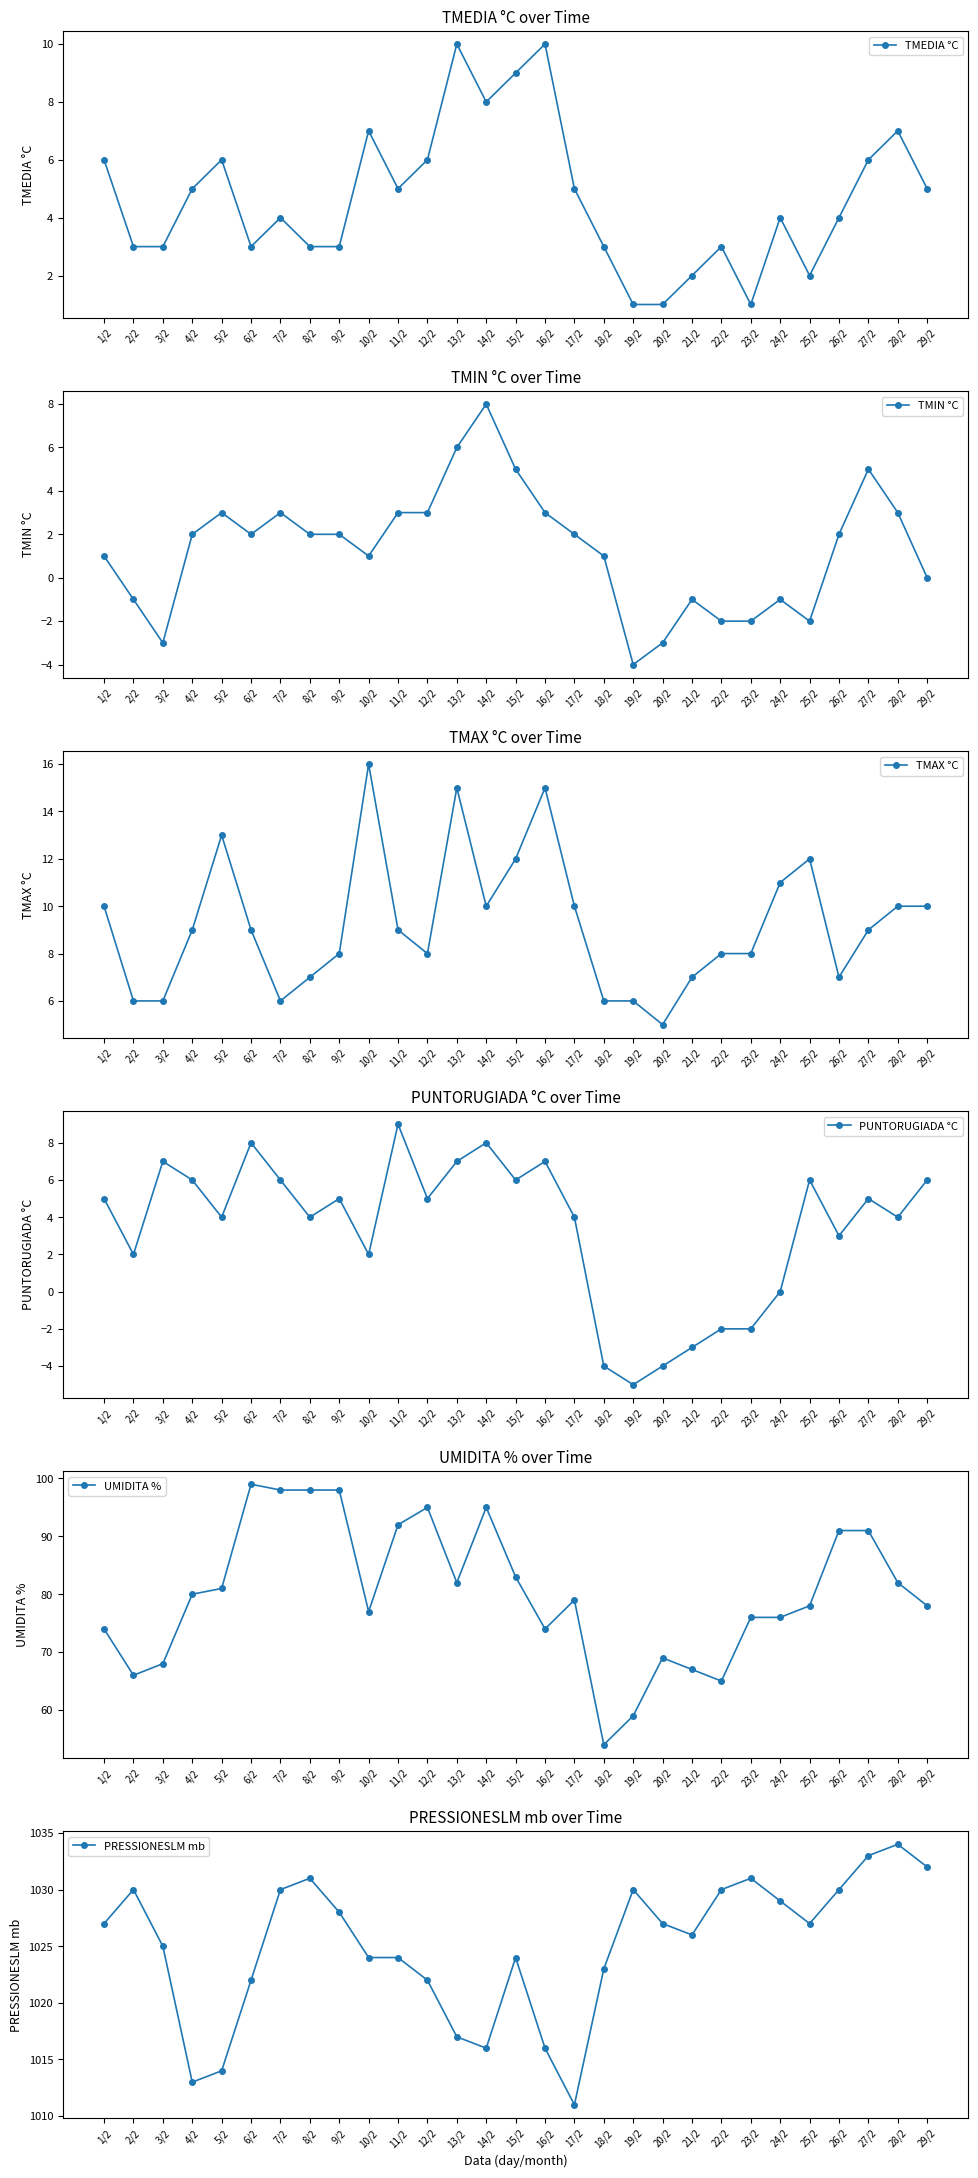

The PRESSIONESLM mb series shows 1030 at 7/2. True or false?

True